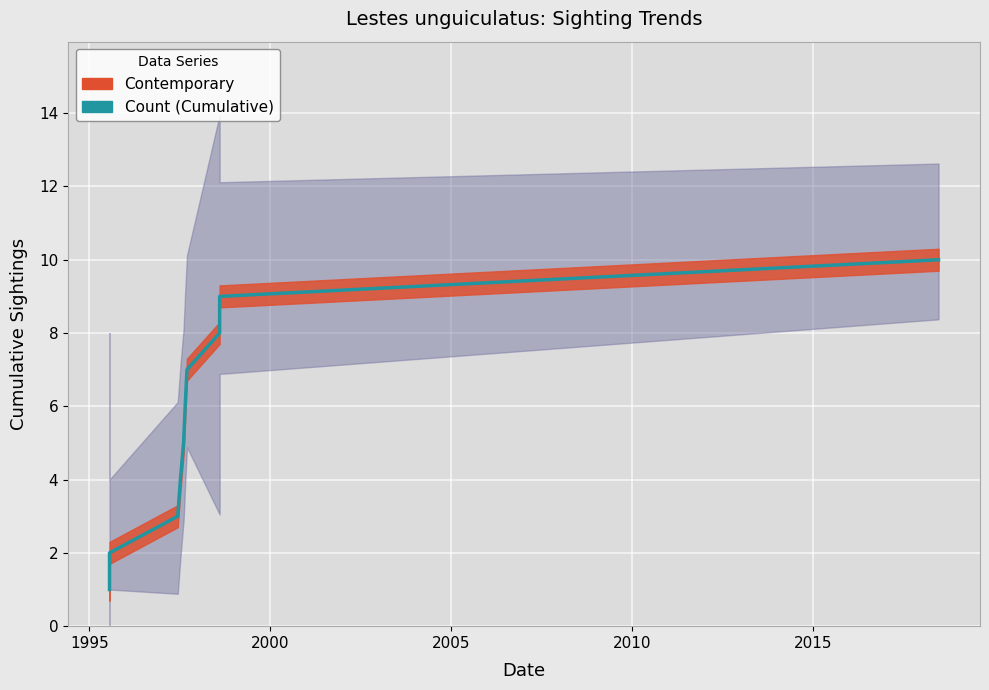

What is the average value?

6